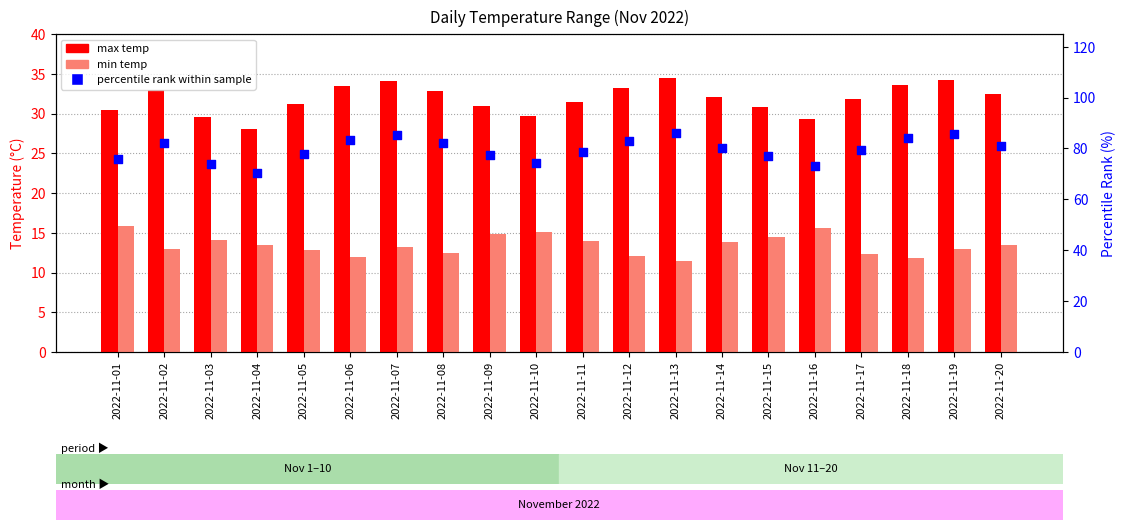

Which series has the largest total across all categories?

percentile rank within sample